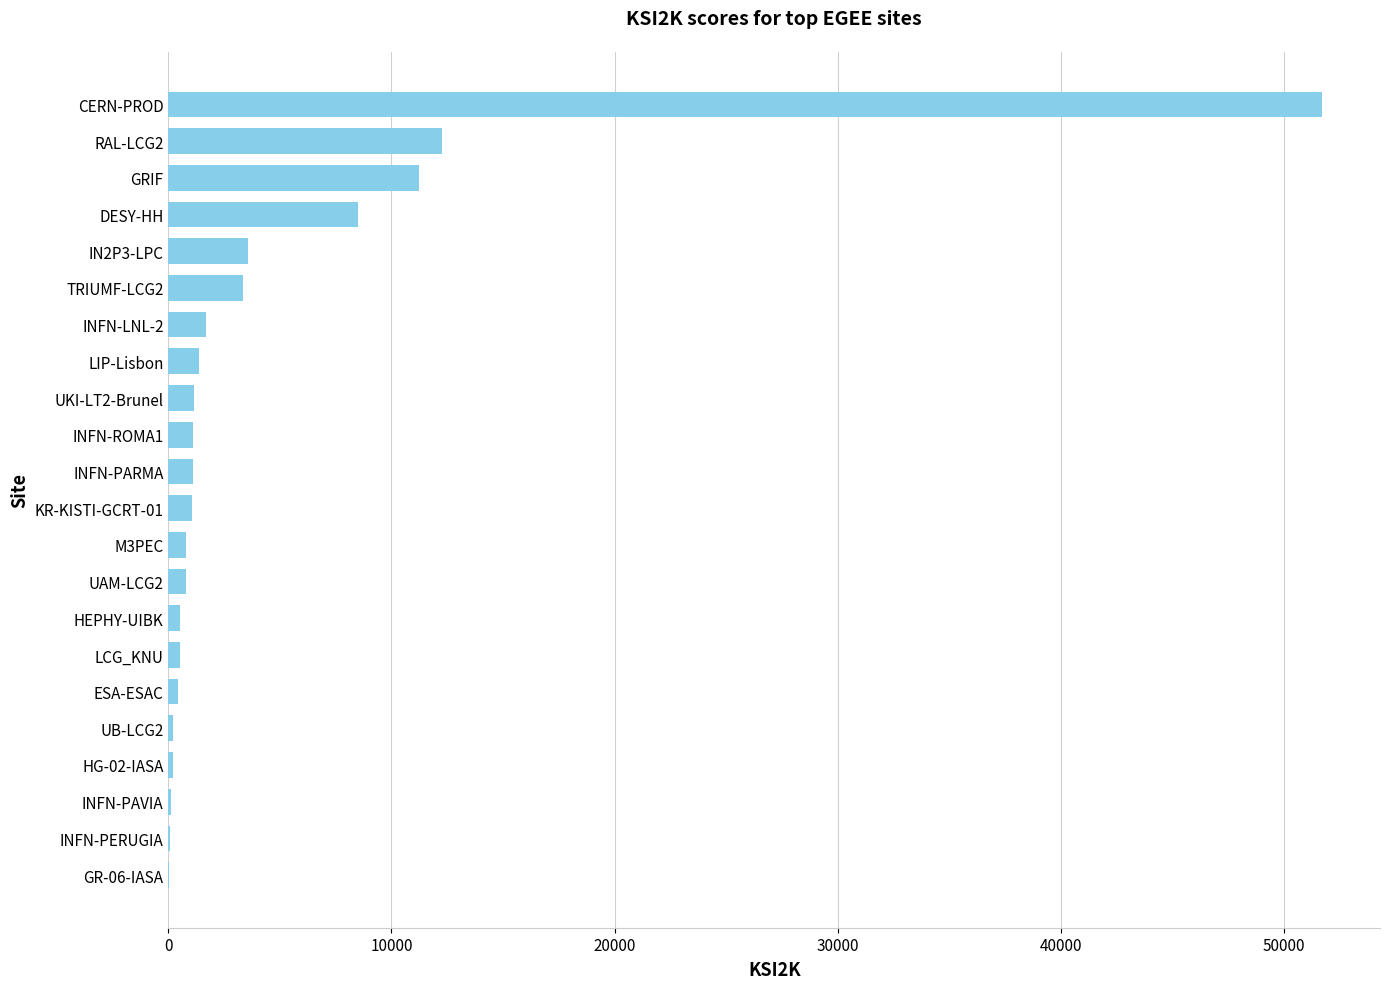

How many categories are shown in the chart?

22